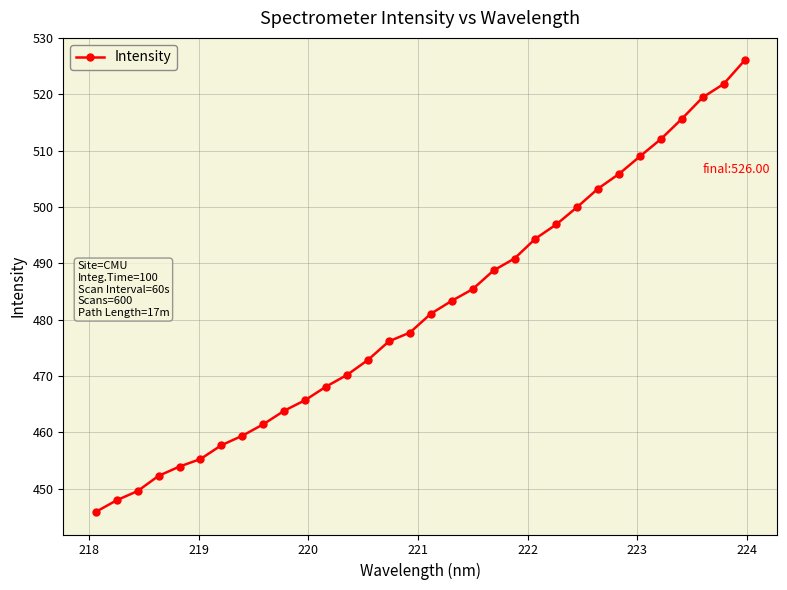

What is the difference between the maximum and minimum values?

80.1